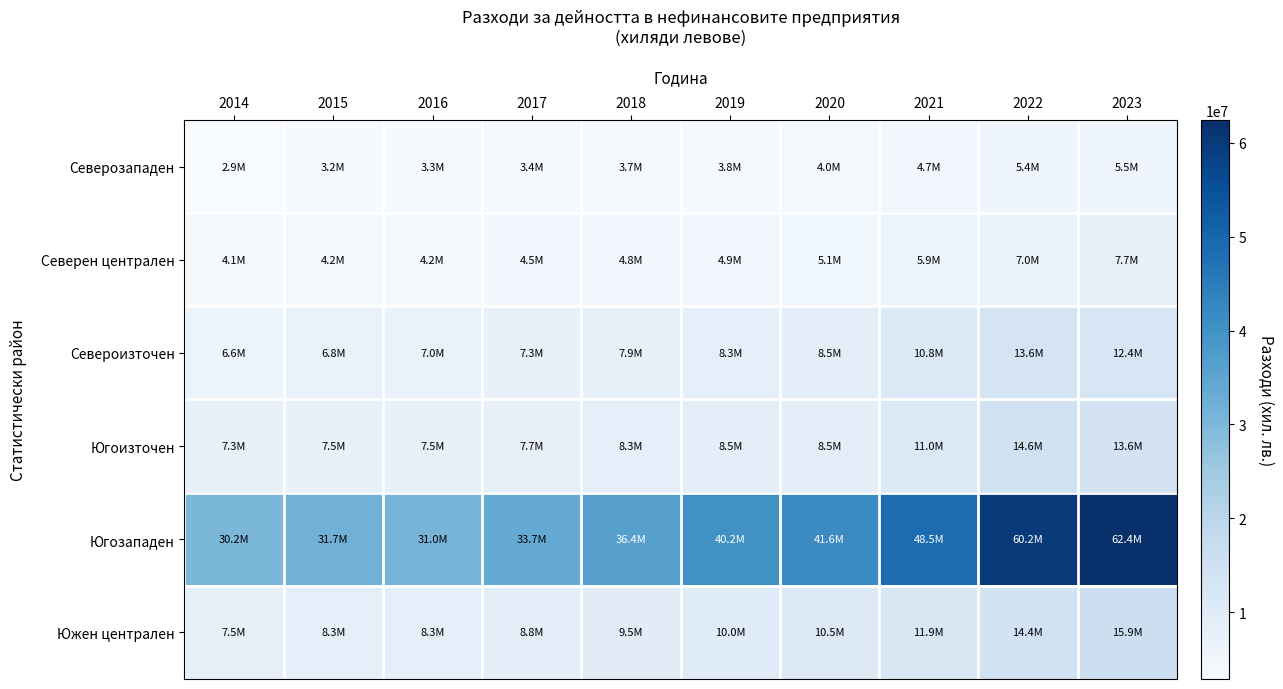

At which category is the sum across all series the highest?

2023